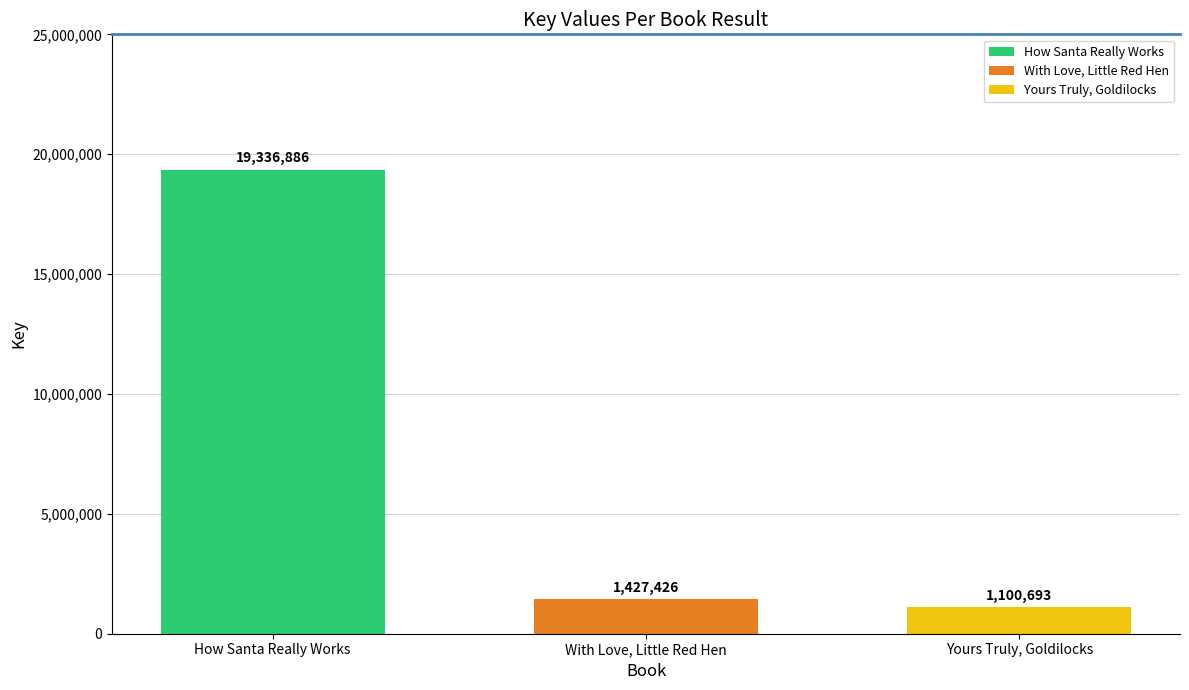

The Yours Truly, Goldilocks series shows 1100693 at With Love, Little Red Hen. True or false?

True